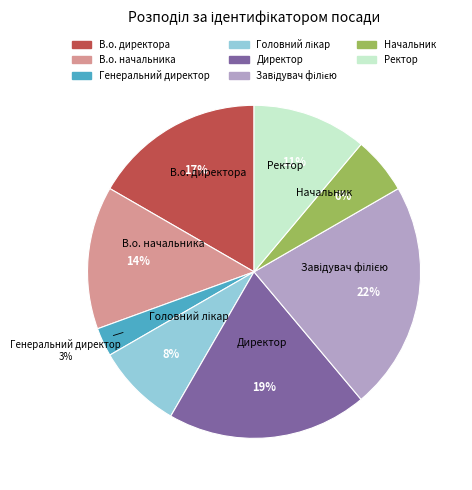

How many slices are in this pie chart?

8